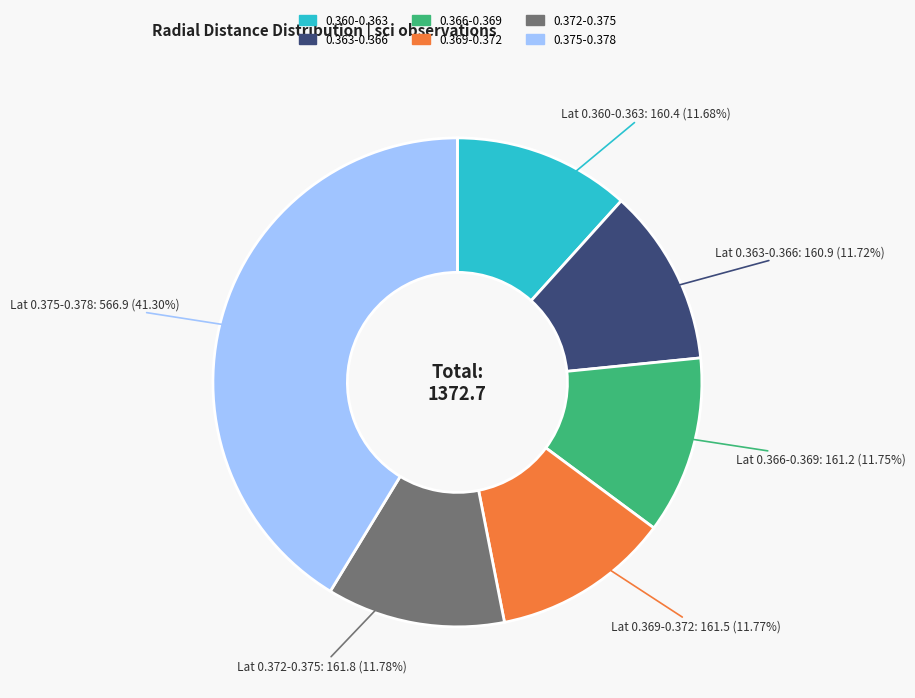

Does any single category account for the majority?

No